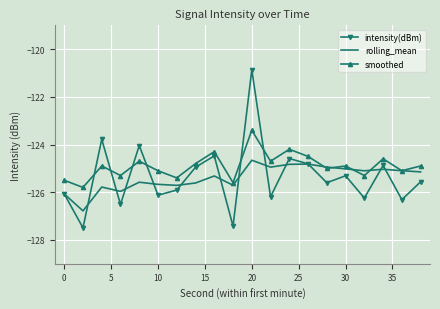

What is the difference between the maximum and second lowest values in the rolling_mean series?

1.4